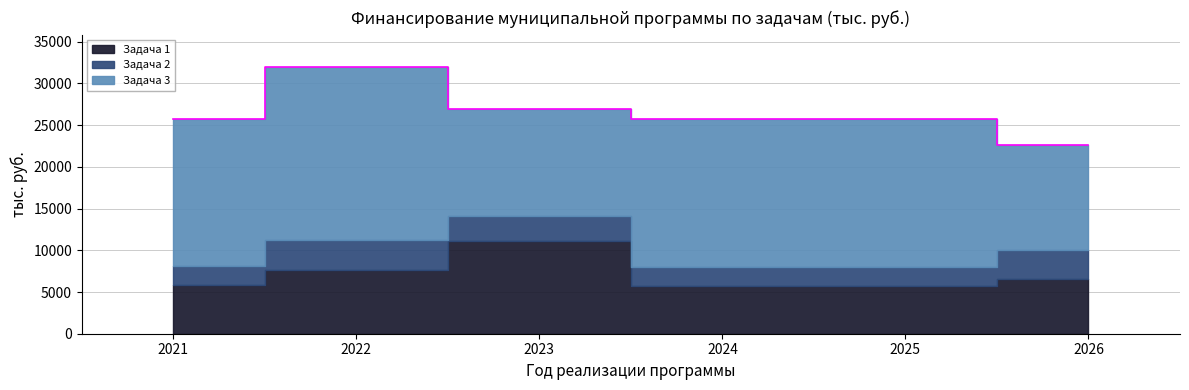

Which series has the largest total across all categories?

Задача 3